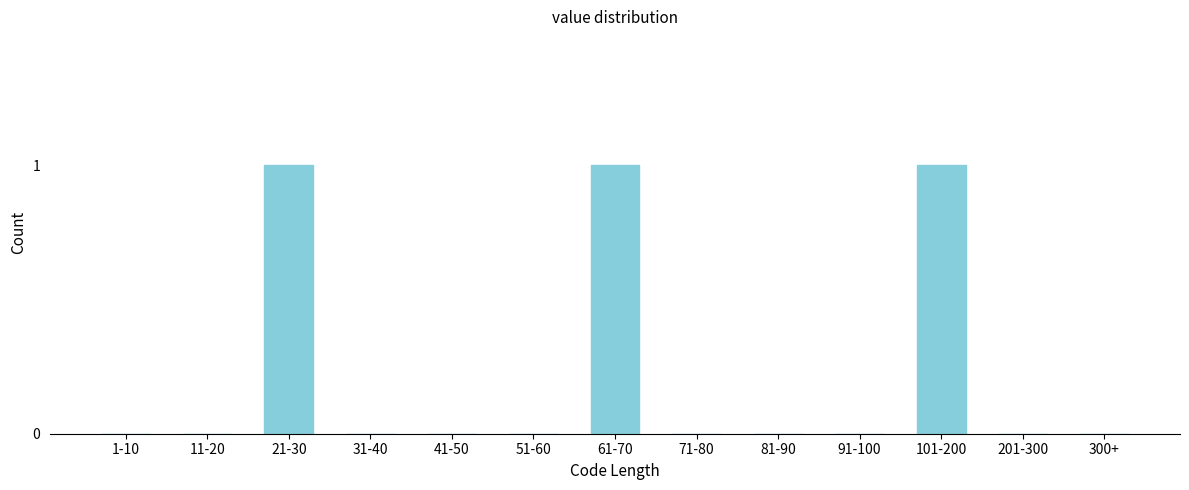

Reading left to right, list all the values displayed in this chart.

1-10=0	11-20=0	21-30=1	31-40=0	41-50=0	51-60=0	61-70=1	71-80=0	81-90=0	91-100=0	101-200=1	201-300=0	300+=0